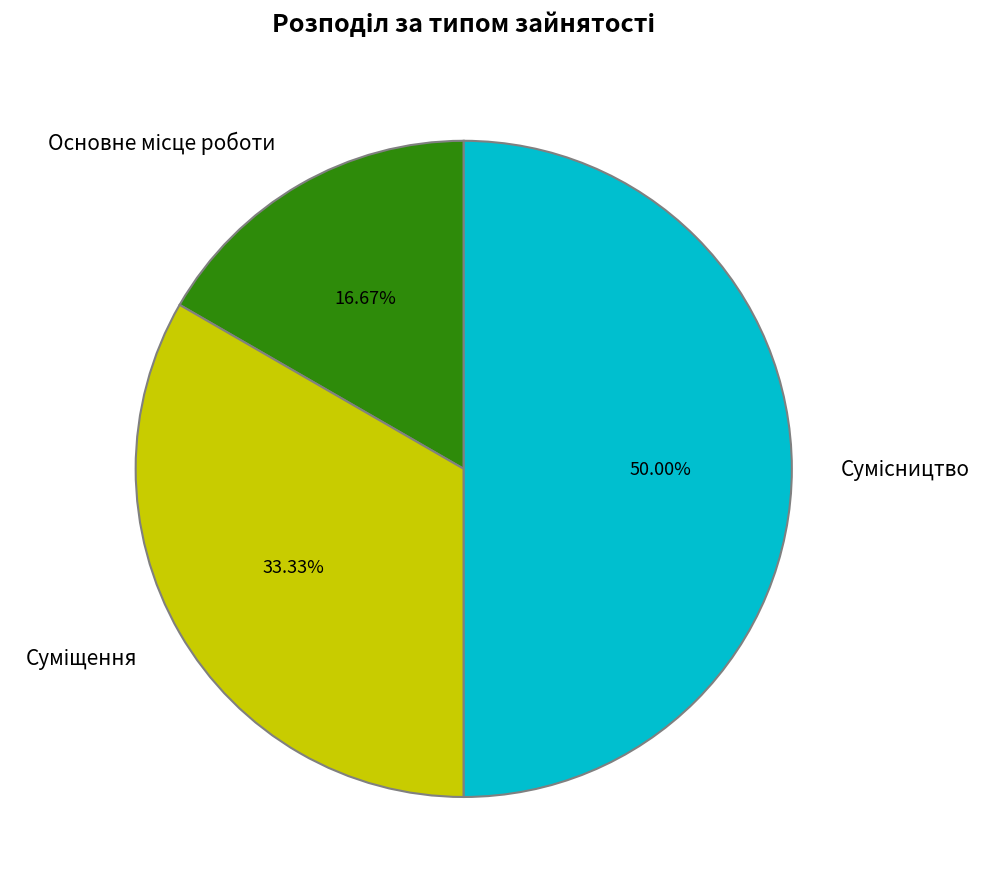

Does any single category account for the majority?

No